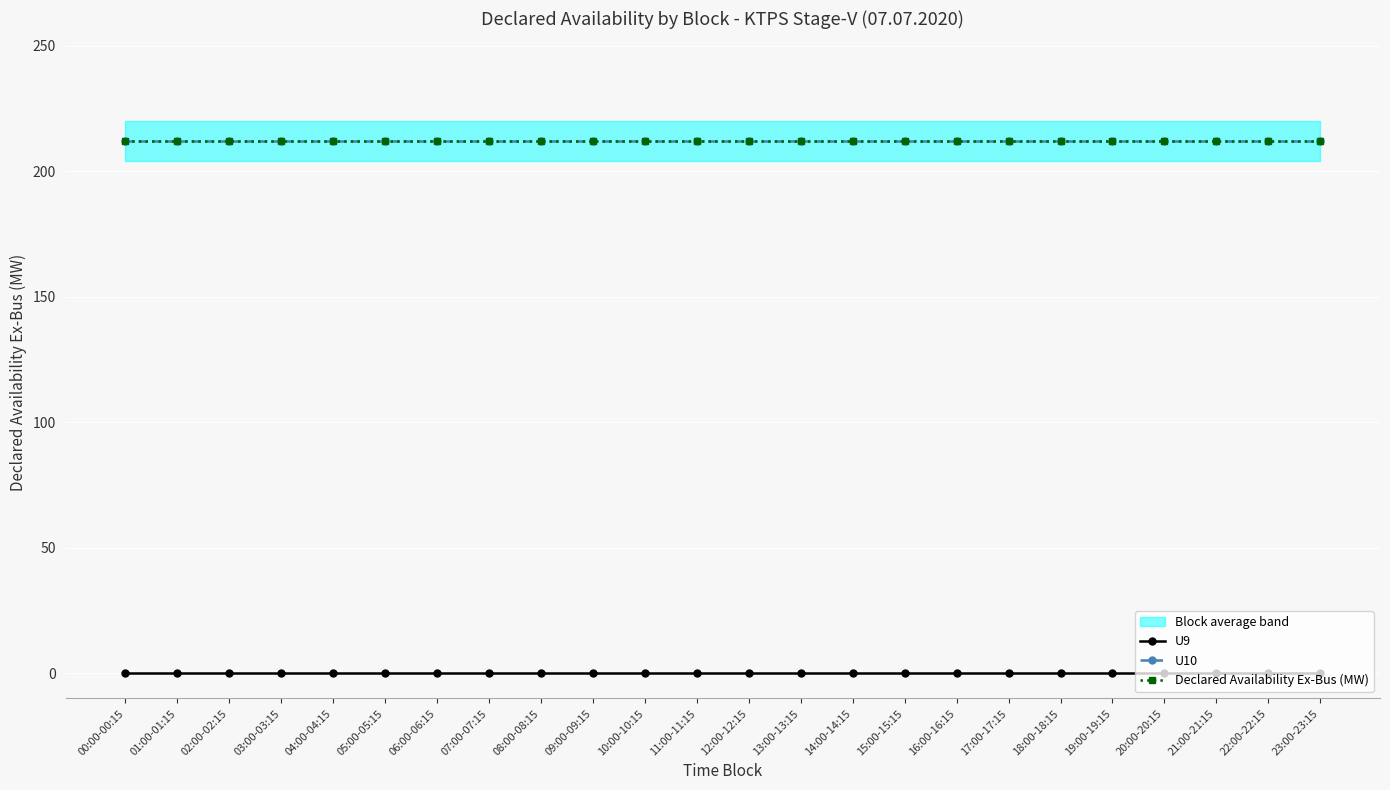

The Declared Availability Ex-Bus (MW) series shows 96 at 21:00-21:15. True or false?

False